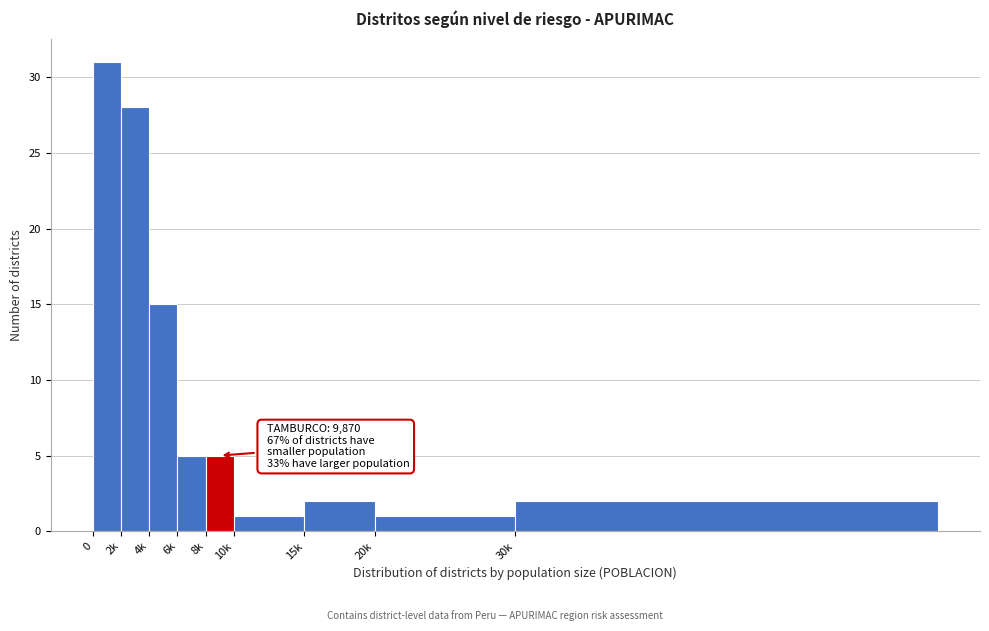

Reading left to right, what are all the values shown in this chart?

31	28	15	5	5	1	2	1	2